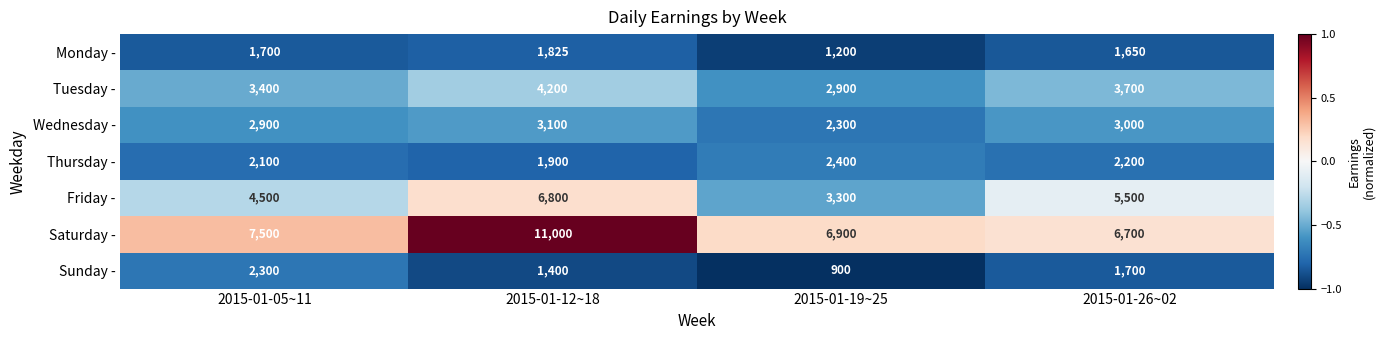

How many Tuesday - values are between 3400 and 4200?

3